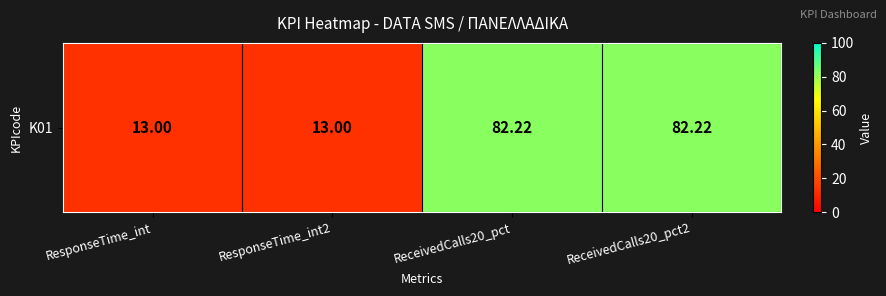

What is the difference between the values at ResponseTime_int2 and ReceivedCalls20_pct2?

69.2